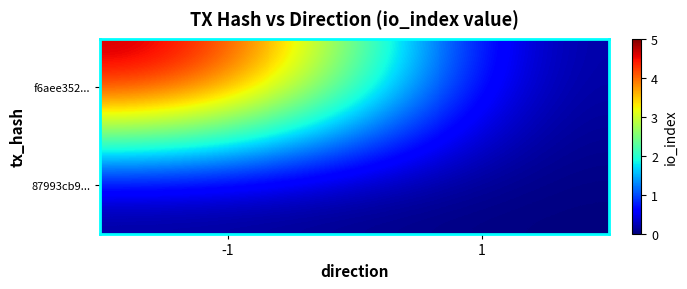

Reading right to left, transcribe all the data shown in this chart.

f6aee352...: 1=0	-1=5
87993cb9...: 1=0	-1=0